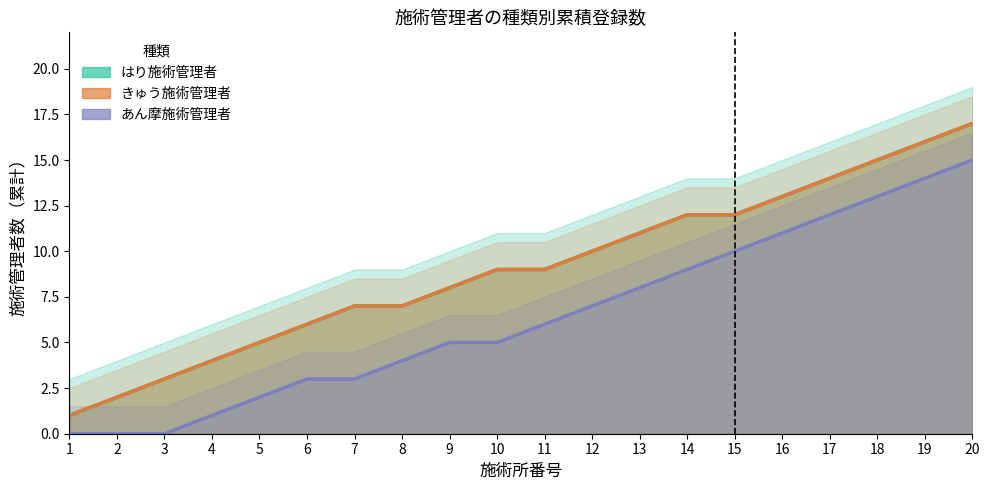

Which category has the highest value across all series?

20